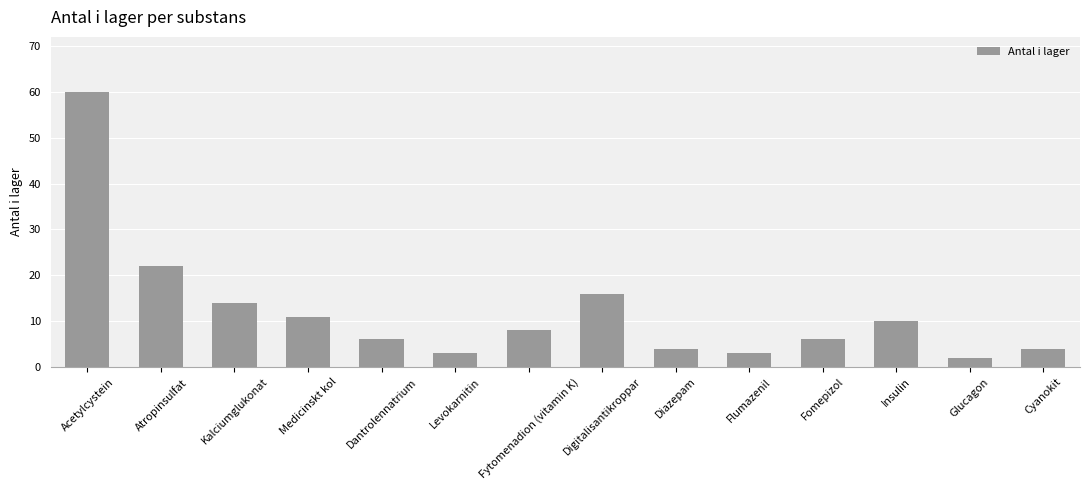

What is the difference between the maximum and minimum values?

58